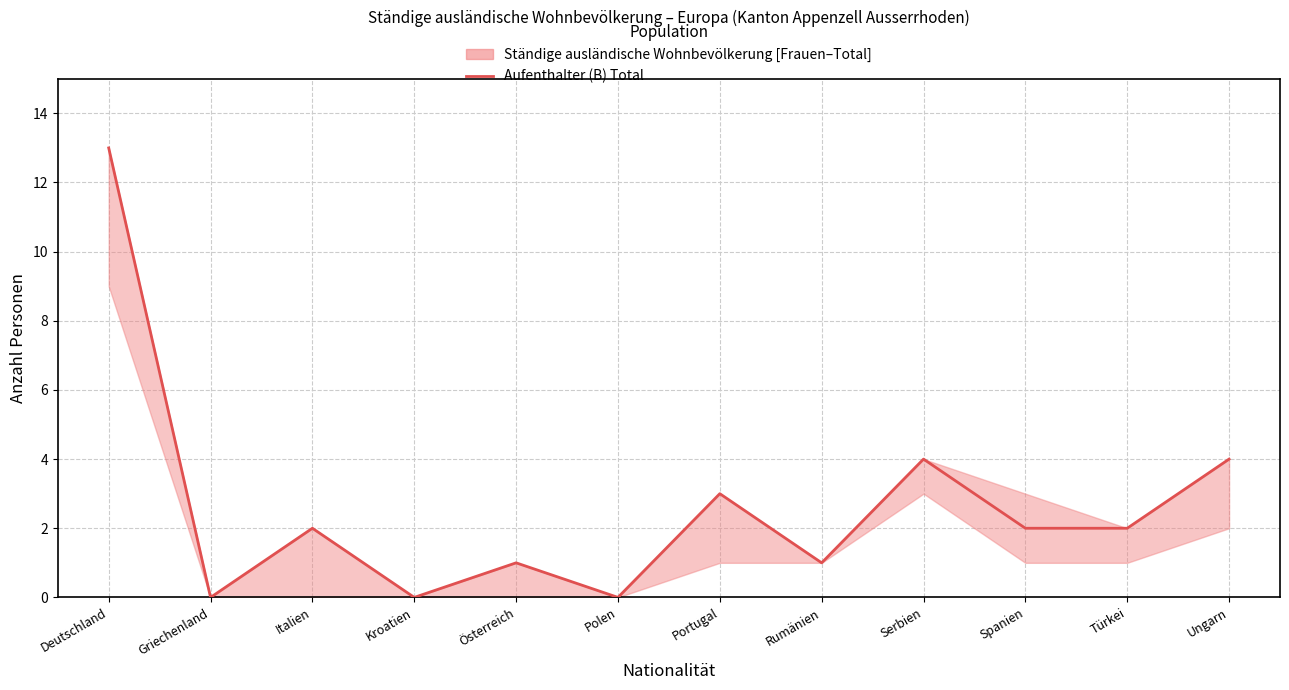

Does the chart have visible grid lines?

Yes